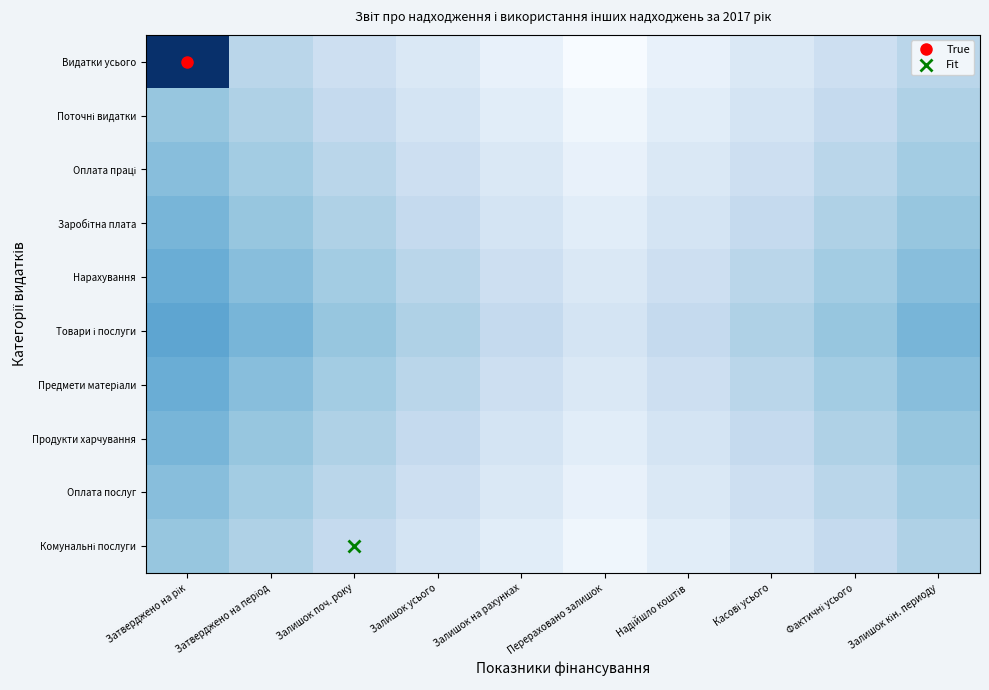

What is the maximum value shown in the chart?

33.0